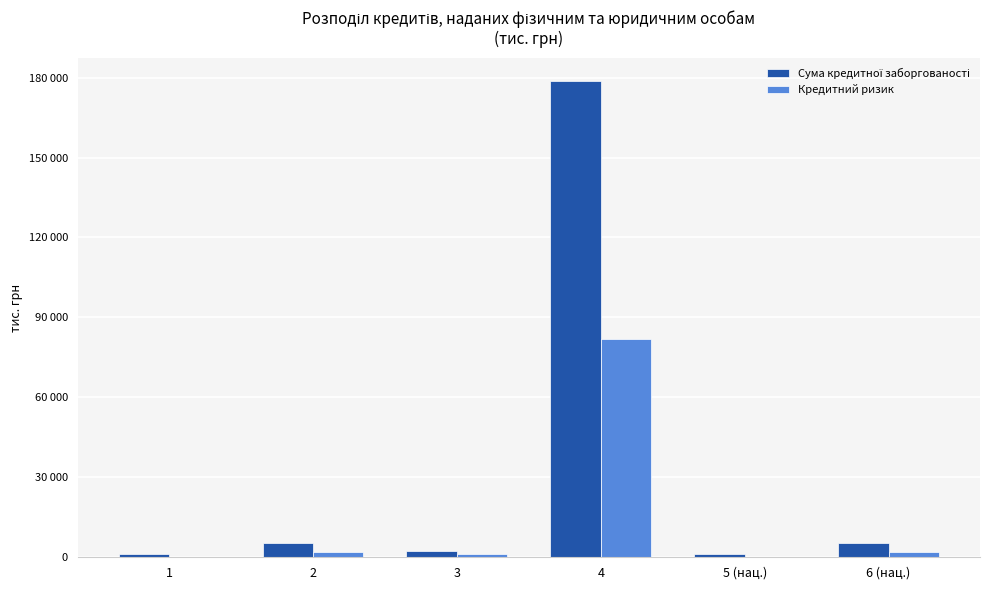

Does the chart contain stacked bars?

No